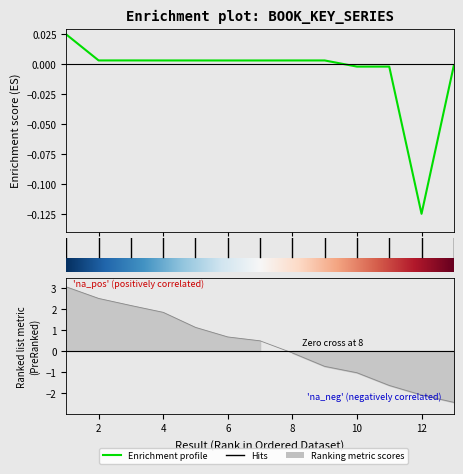

How many lines are shown in the chart?

1